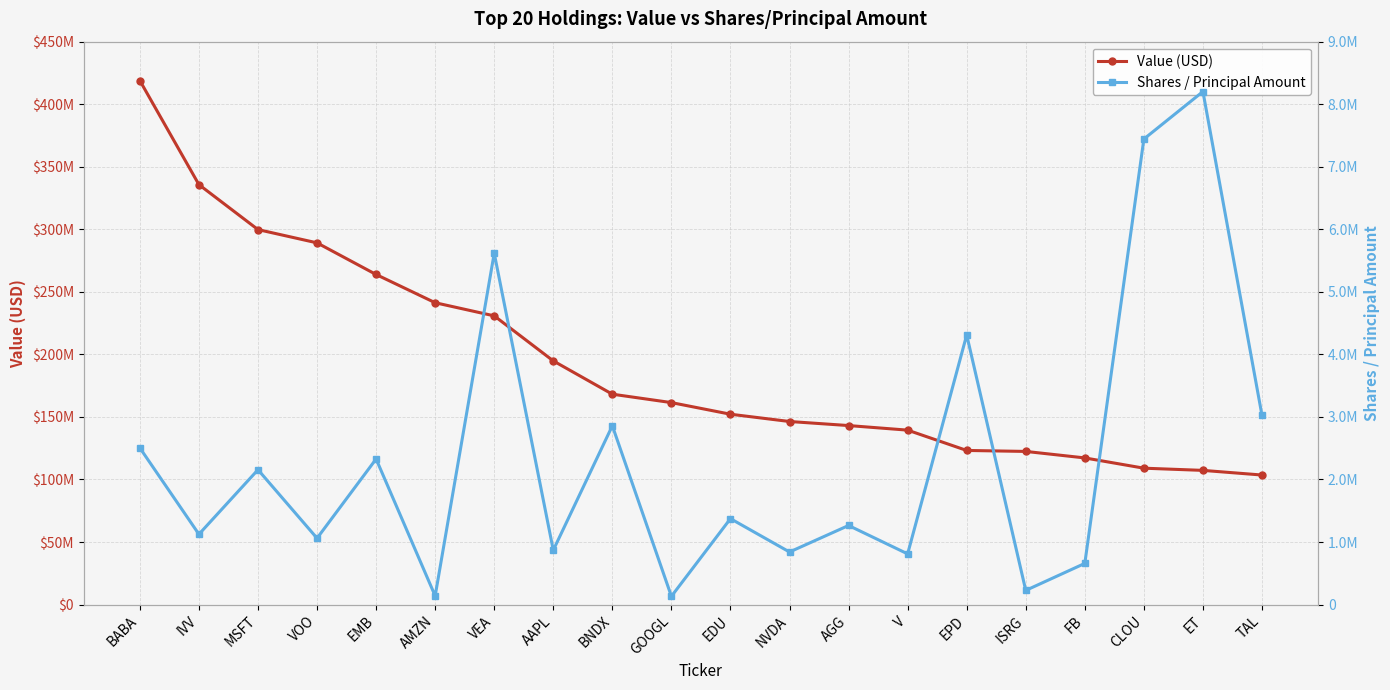

How many data points in Value (USD) are above 161471000?

9